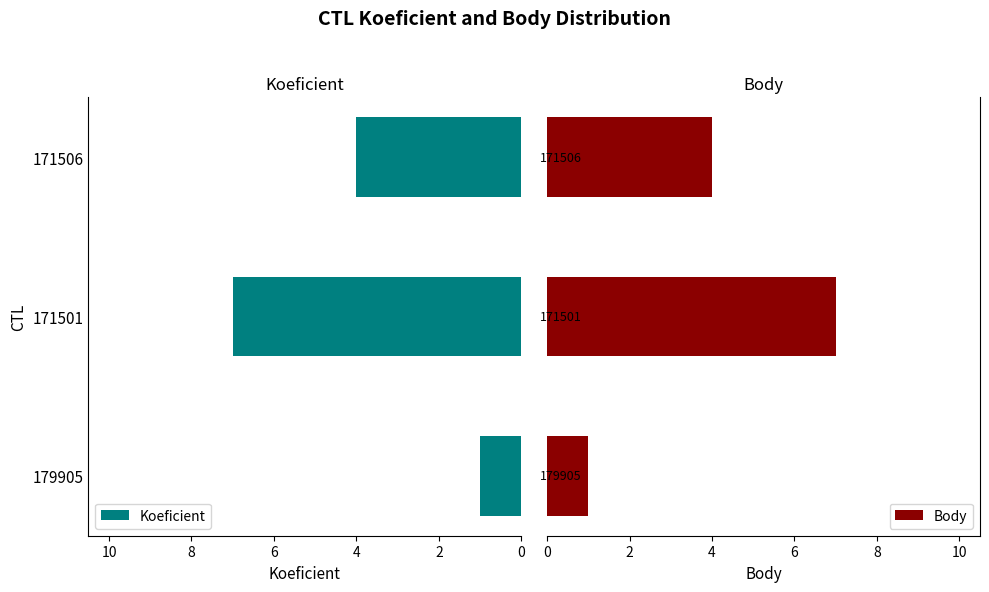

Read the Koeficient value at 171506.

4